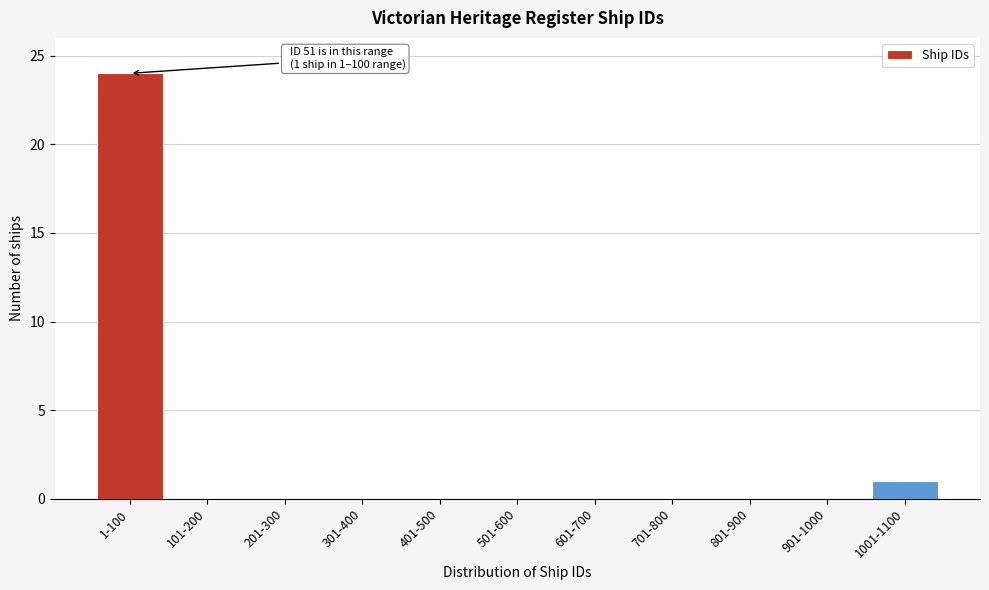

Reading left to right, list all the values displayed in this chart.

1-100=24	101-200=0	201-300=0	301-400=0	401-500=0	501-600=0	601-700=0	701-800=0	801-900=0	901-1000=0	1001-1100=1